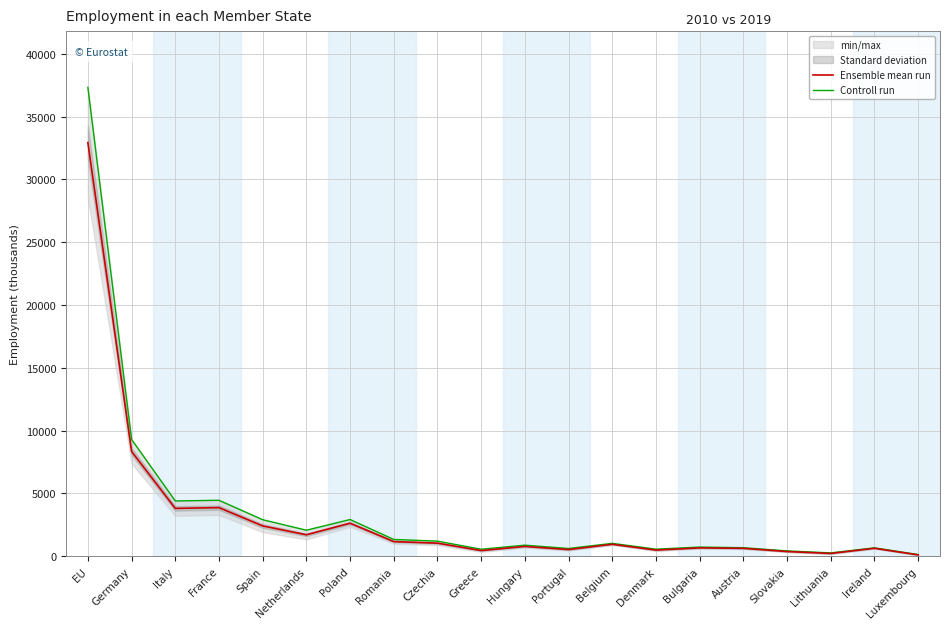

True or false: Ensemble mean run and Controll run intersect in this chart.

False